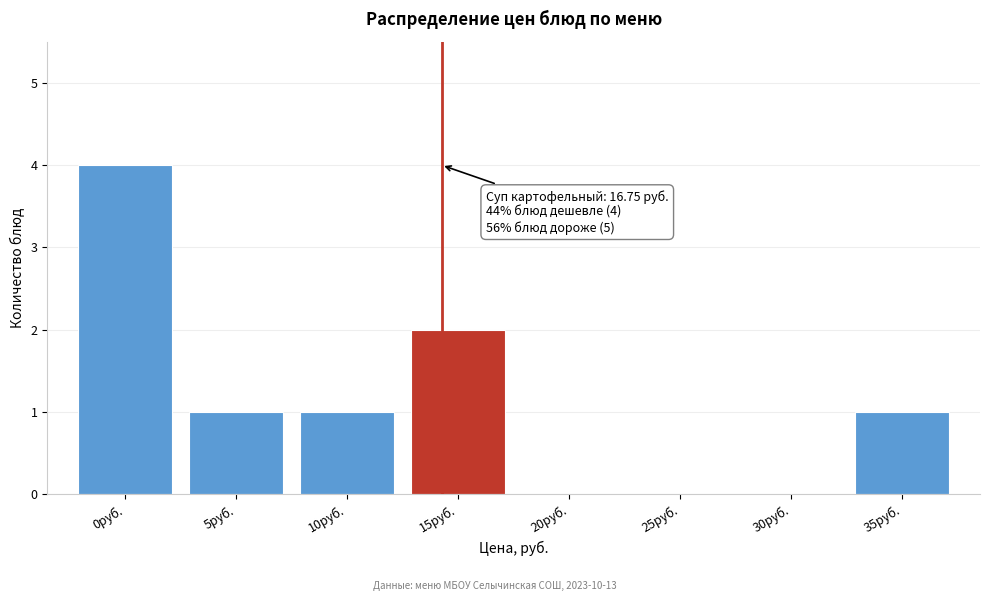

Reading left to right, transcribe all the data shown in this chart.

0руб.=4	5руб.=1	10руб.=1	15руб.=2	20руб.=0	25руб.=0	30руб.=0	35руб.=1